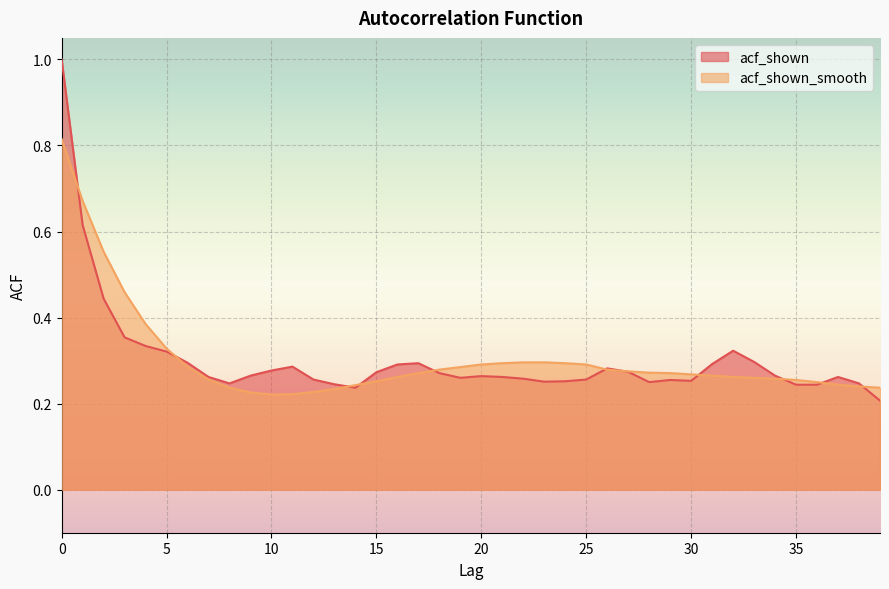

True or false: acf_shown has more than 2 points higher than both neighbors.

True